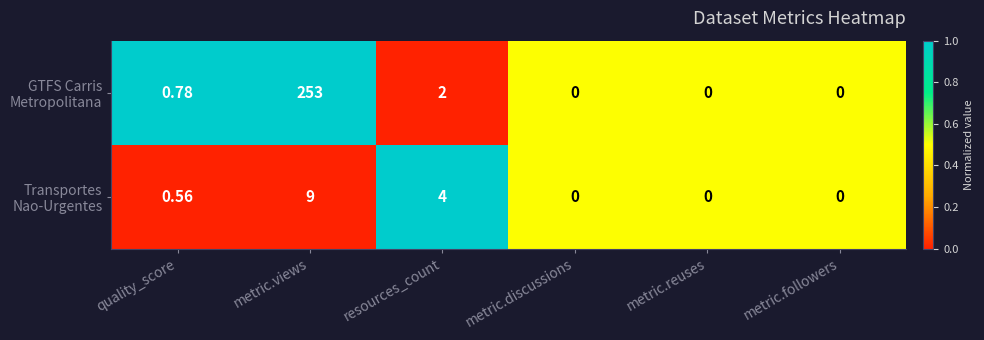

At which category is the sum across all series the highest?

metric.views